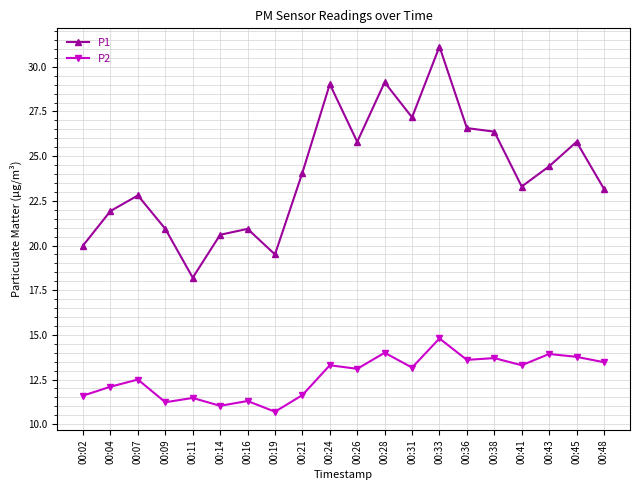

What is the sum of all P1 values?

480.9